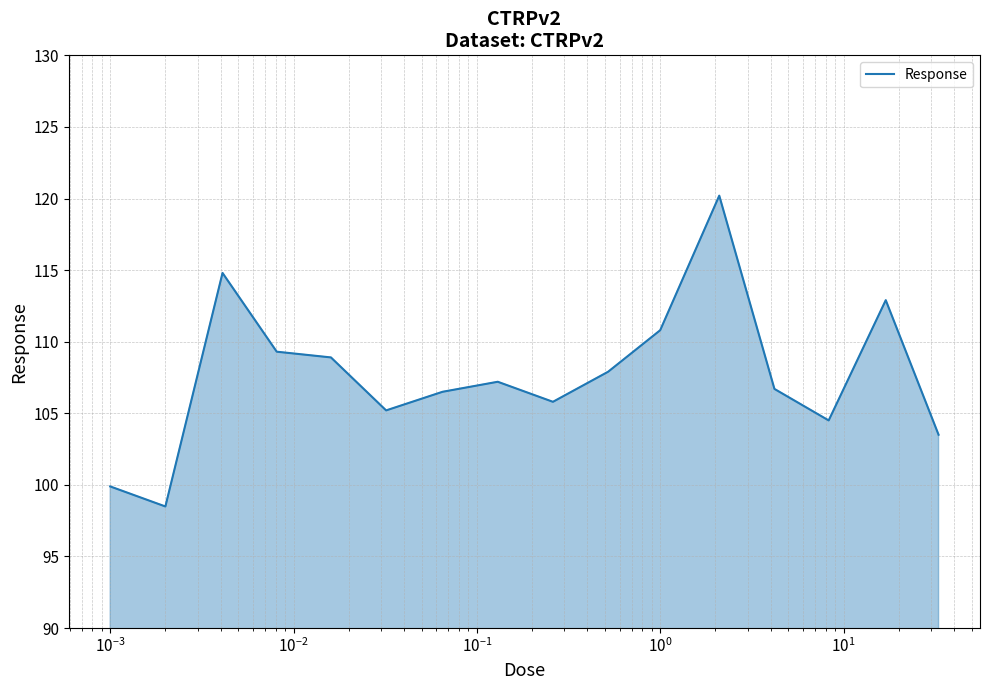

What is the difference between the maximum and minimum values?

21.7